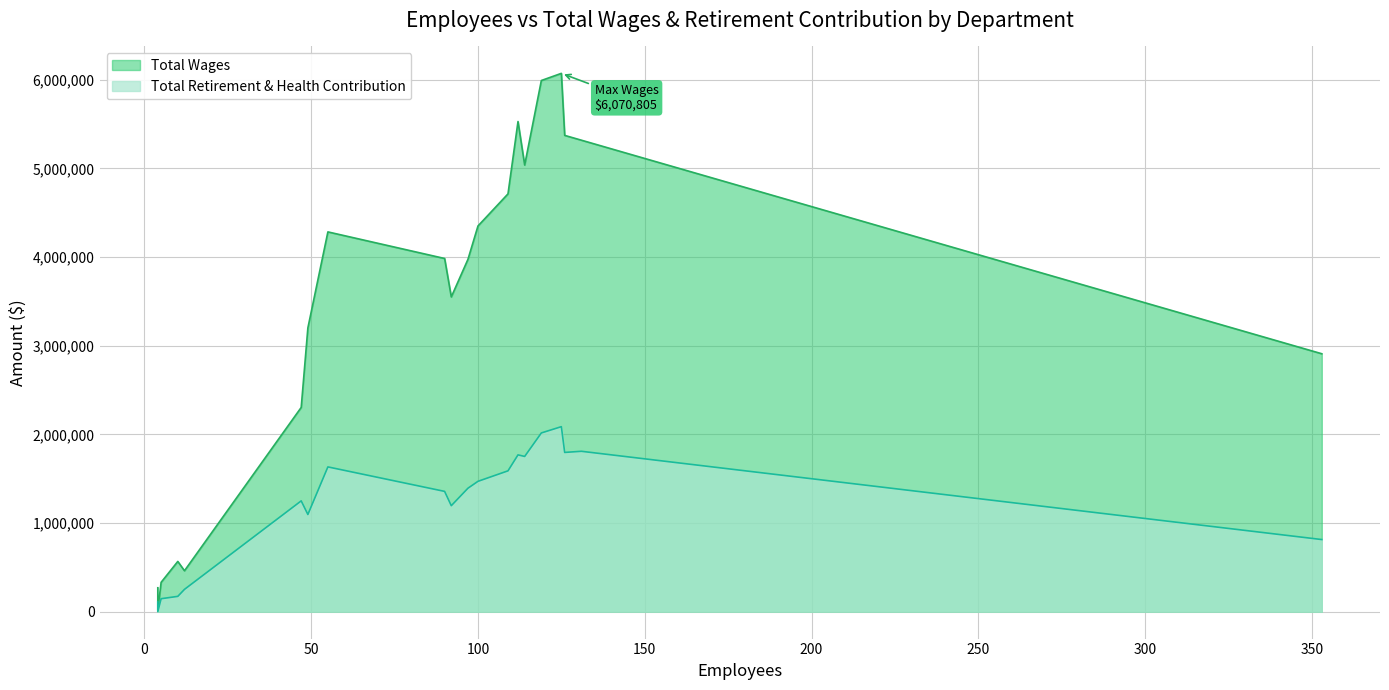

The Total Retirement & Health Contribution series shows 1102130 at Granite Pointe Elementary. True or false?

False